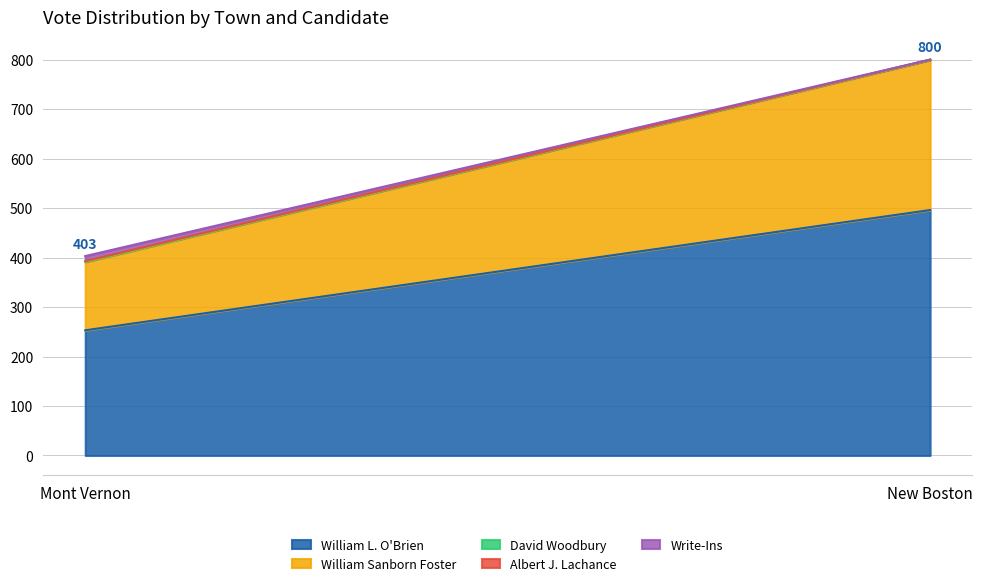

Which has a higher value, New Boston or Mont Vernon?

New Boston